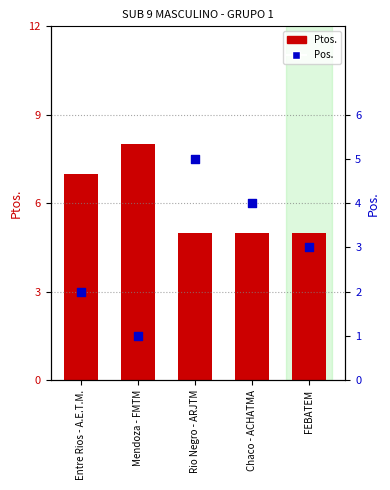

Is the value of Pos. at Entre Rios - A.E.T.M. greater than the value of Ptos. at Rio Negro - ARJTM?

No